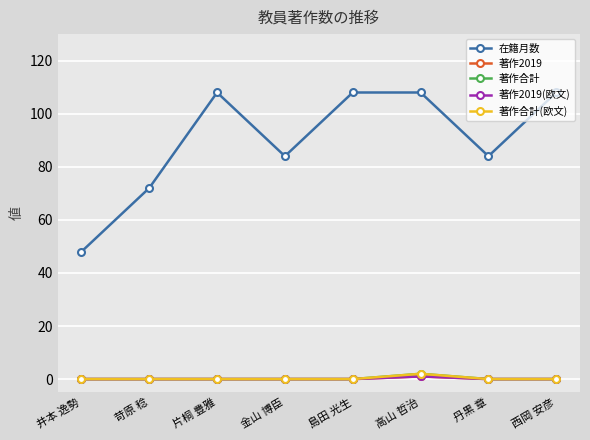

How many 著作合計(欧文) values are between 0 and 1?

7